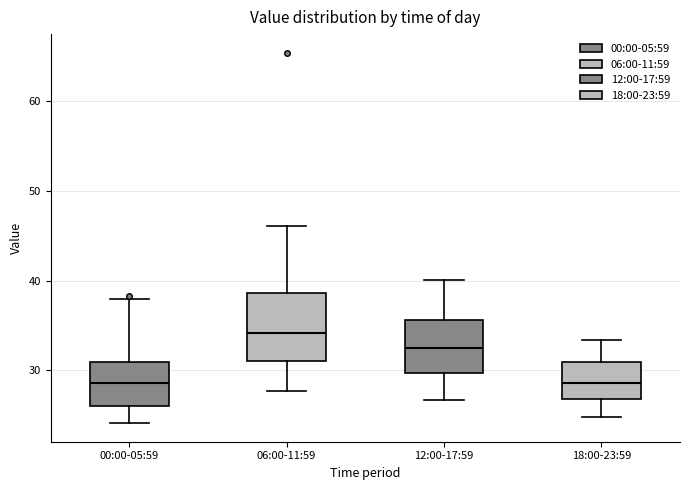

Where is the upper edge of the box for 06:00-11:59 on the y-axis? The values are not printed on the chart, so give them approximately, as read against the axis.

39